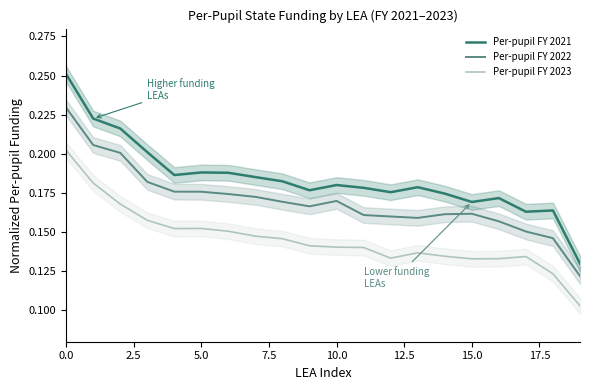

True or false: Per-pupil FY 2022 and Per-pupil FY 2021 cross at least once.

False